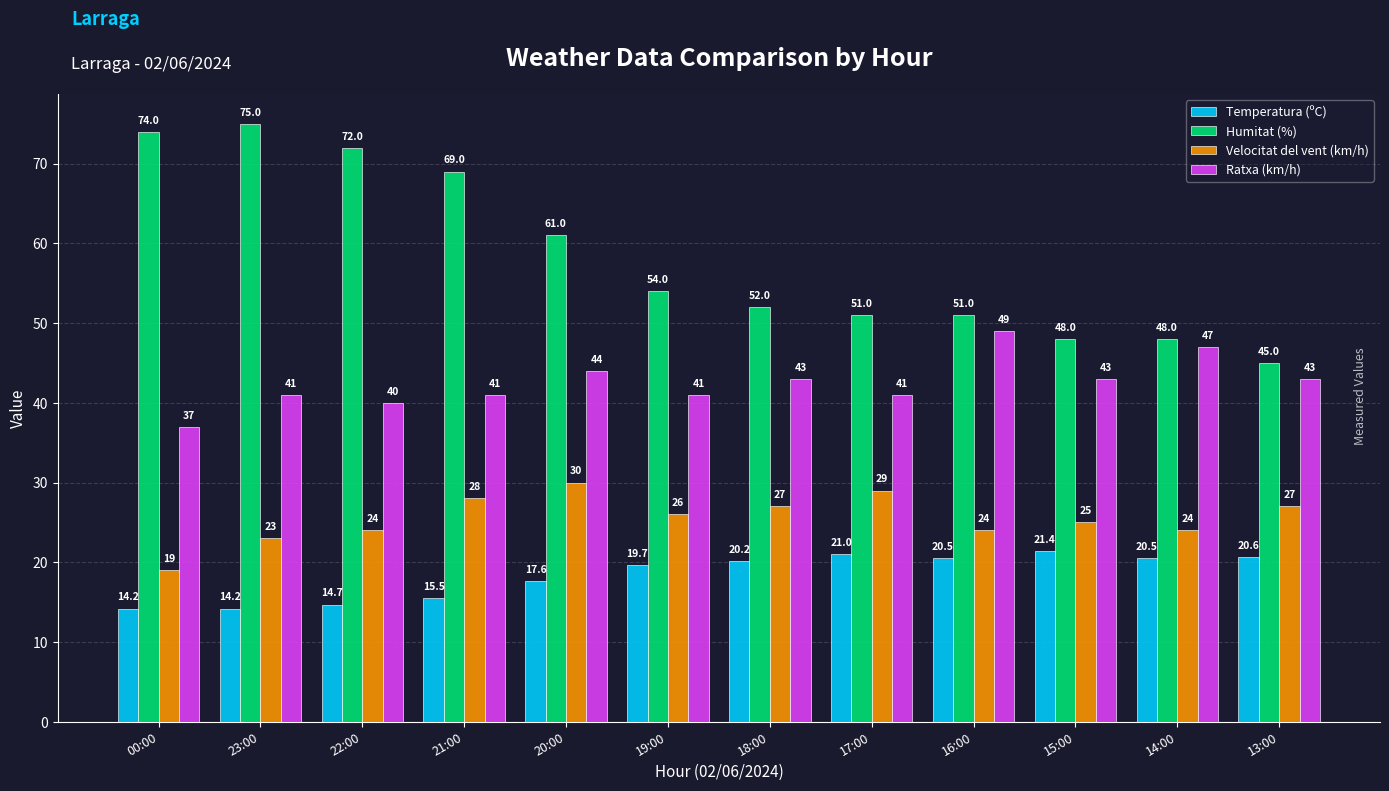

Does the chart contain stacked bars?

No